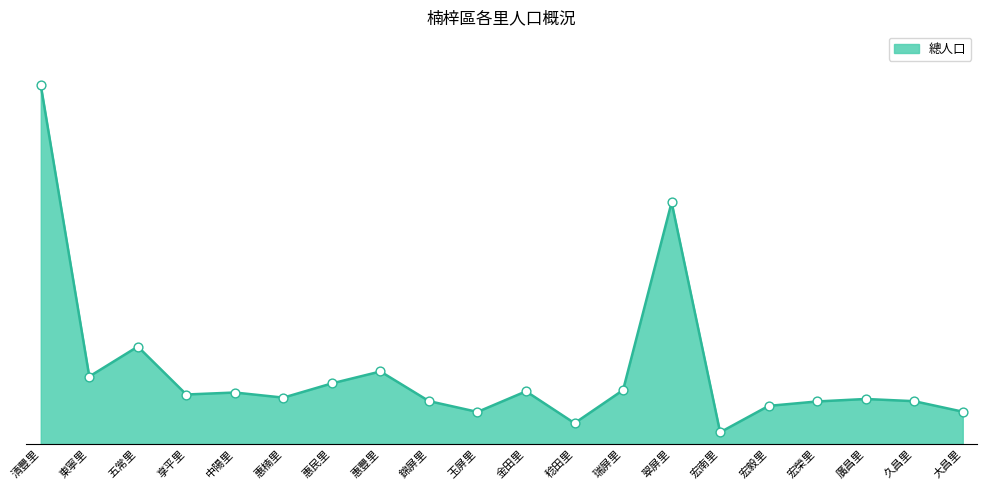

Does the chart have visible grid lines?

No